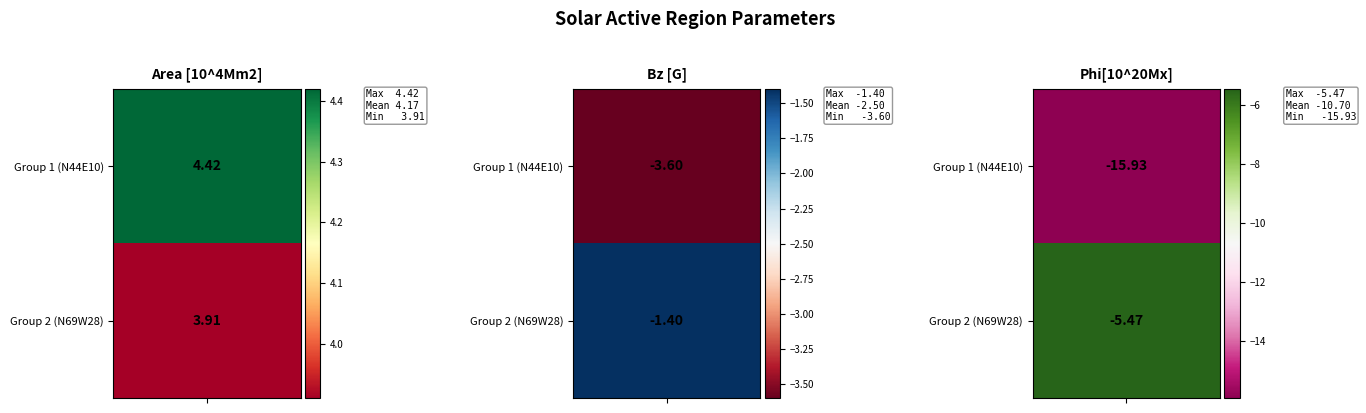

What is the difference between the maximum and second lowest values in the Group 1 (N44E10) series?

8.0